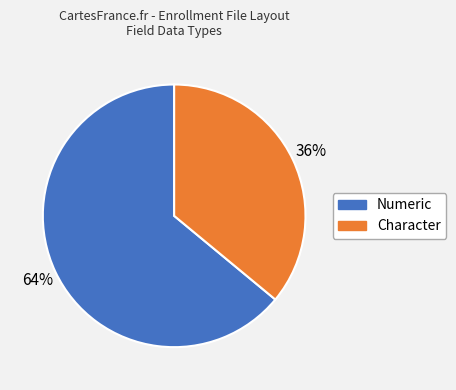

How many slices are in this pie chart?

2